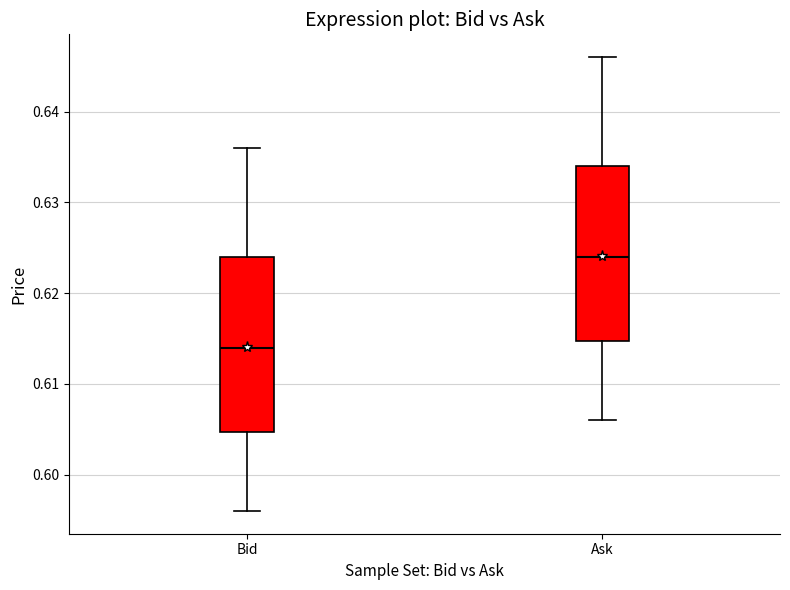

Reading left to right, read every box against the y-axis: the position of its median line, the range the box covers, and the ends of its whiskers. The values are not printed on the chart, so give them approximately, as read against the axis.

Bid: median 0.614, box 0.605 to 0.624, whiskers 0.596 to 0.636
Ask: median 0.624, box 0.615 to 0.634, whiskers 0.606 to 0.646